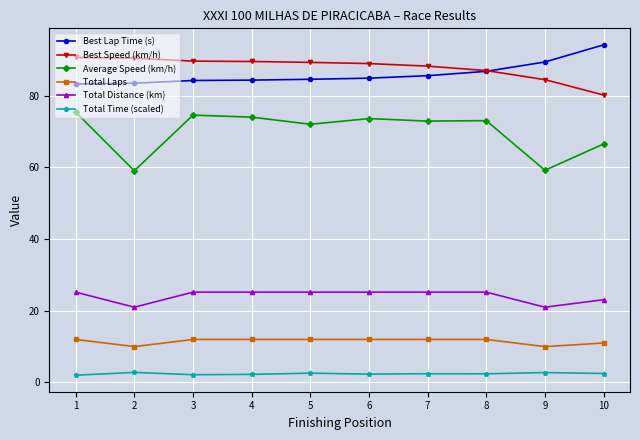

True or false: Total Laps and Best Speed (km/h) cross at least once.

False